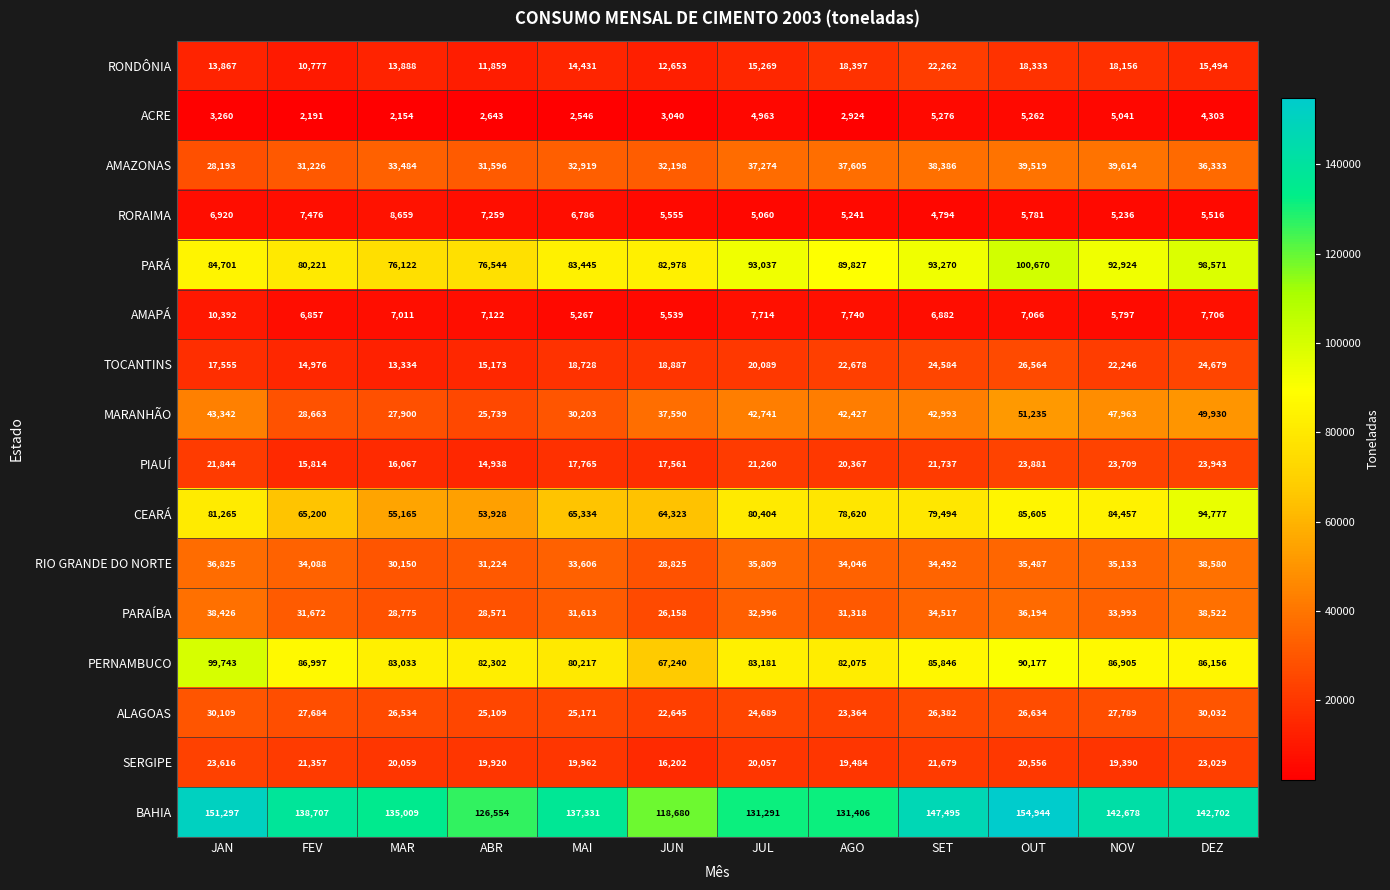

The value of ALAGOAS at FEV is 27684. True or false?

True